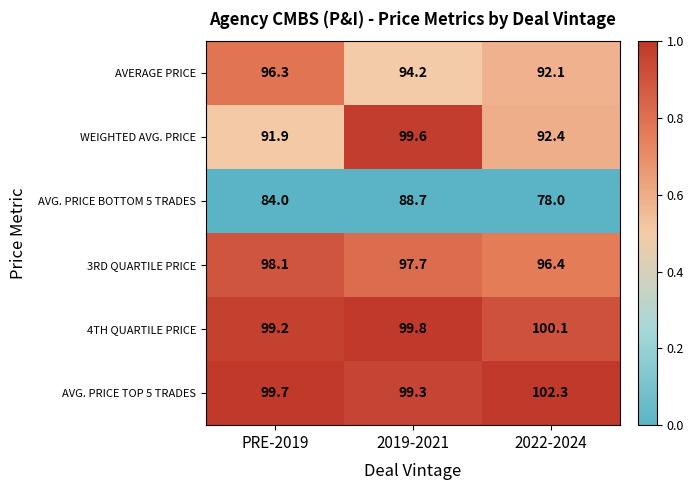

Which label corresponds to the smallest value in the chart?

2022-2024